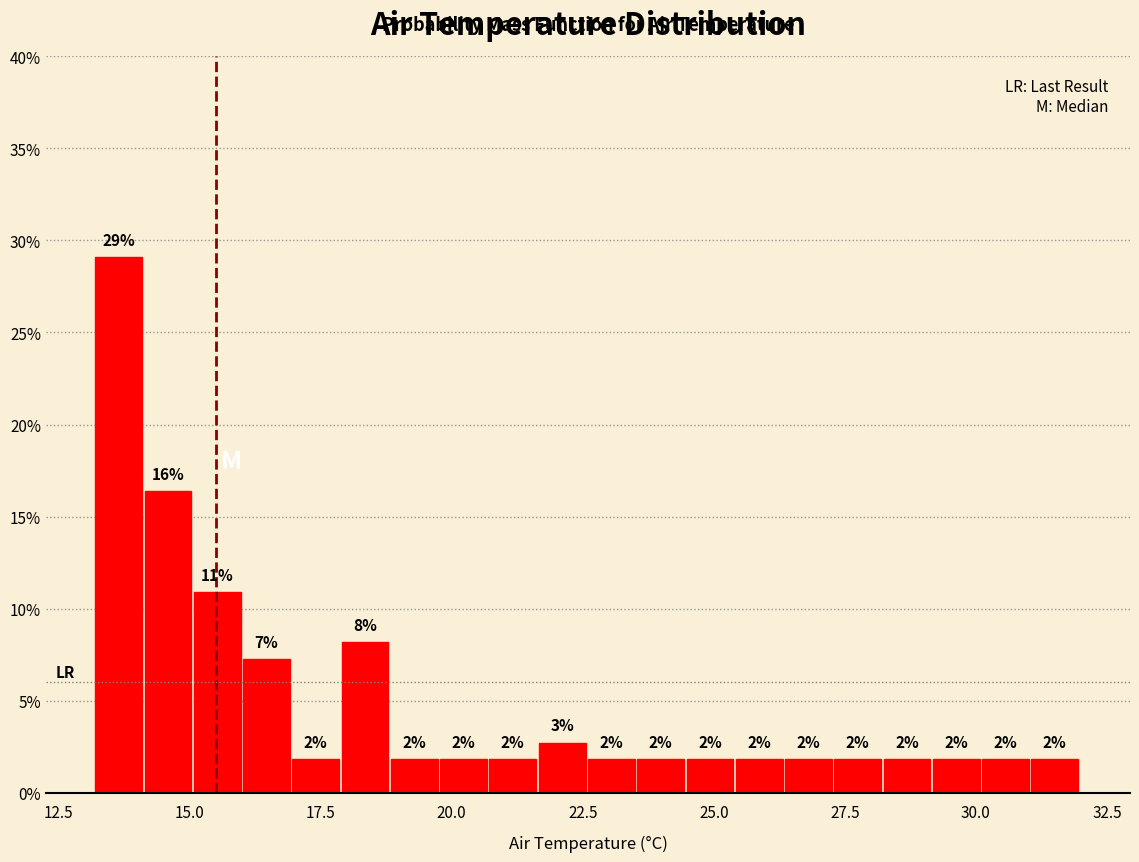

Read against the x-axis, roughly where is the centre of the tallest bar?

13.5